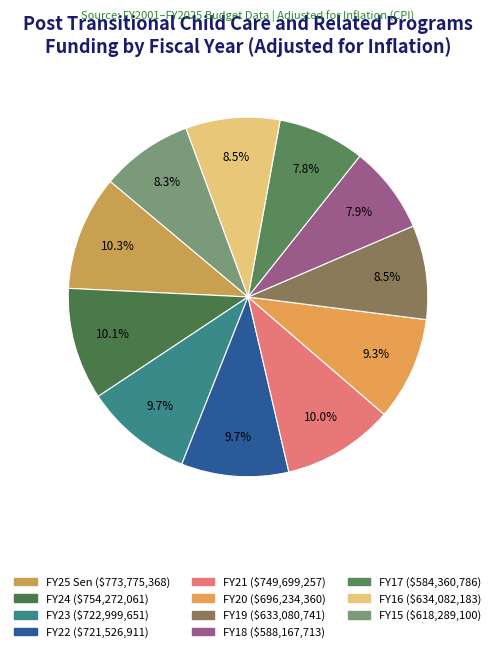

Which category has the biggest portion of the pie?

FY25 Sen